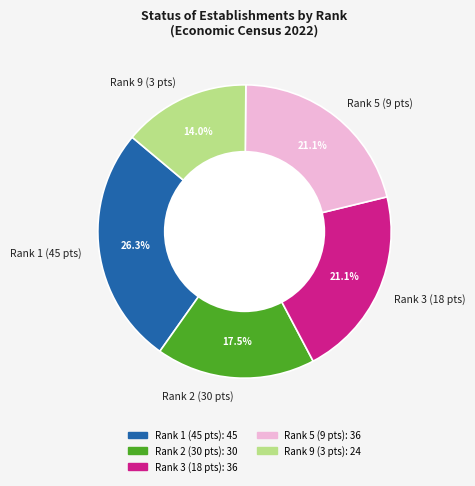

Between Rank 1 (45 pts) and Rank 3 (18 pts), which is larger?

Rank 1 (45 pts)